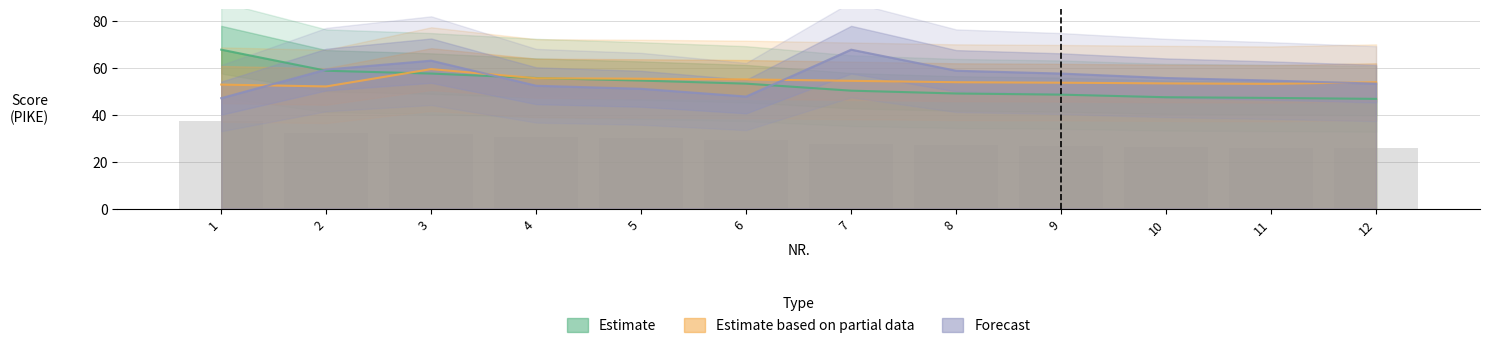

At 8, list the series in order from largest to smallest.

Forecast, Estimate based on partial data, Estimate